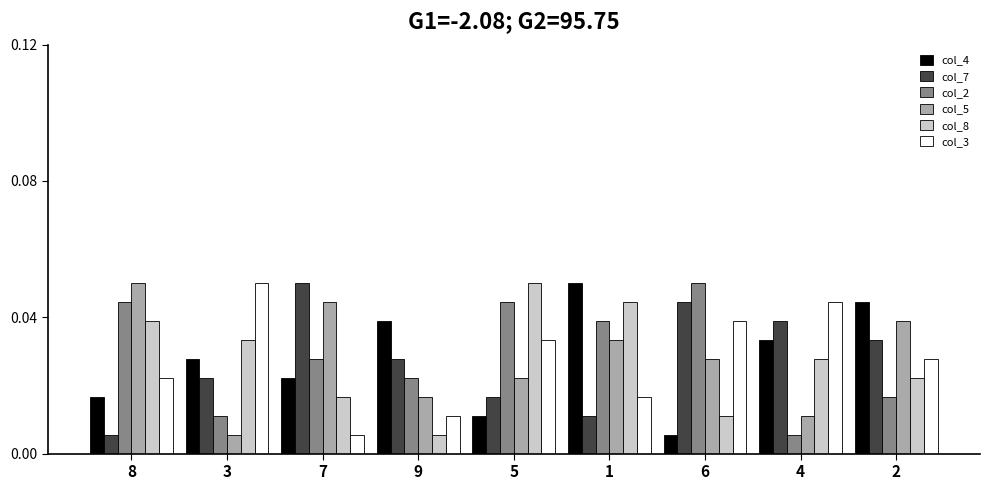

The col_7 series shows 0.1 at 4. True or false?

False